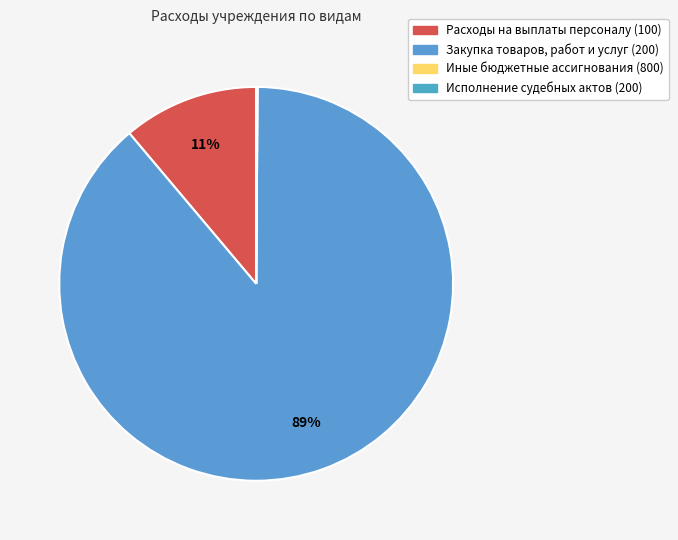

Which category has the biggest portion of the pie?

Закупка товаров, работ и услуг (200)